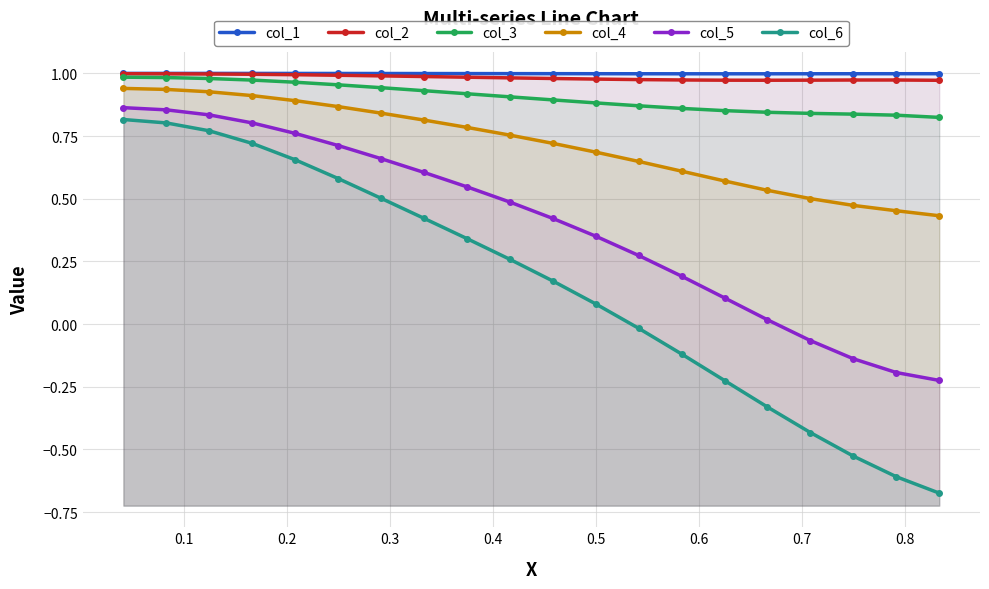

What is the minimum value shown in the chart?

-0.7